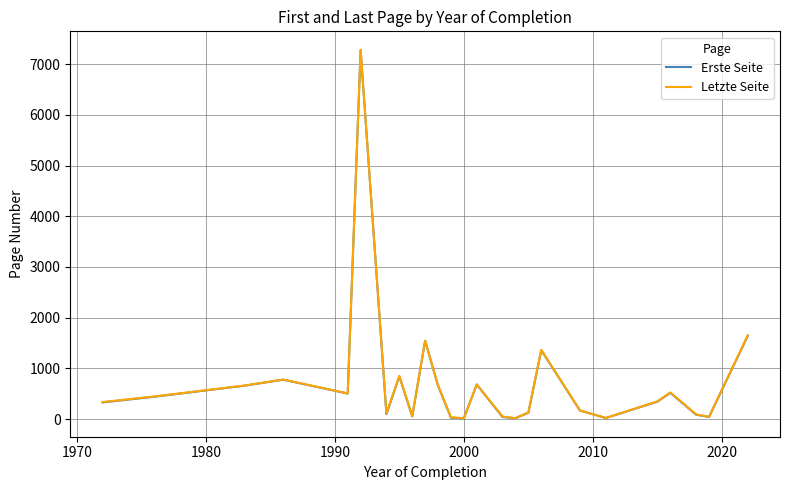

What is the difference between the second highest and minimum values in the Erste Seite series?

1624.0